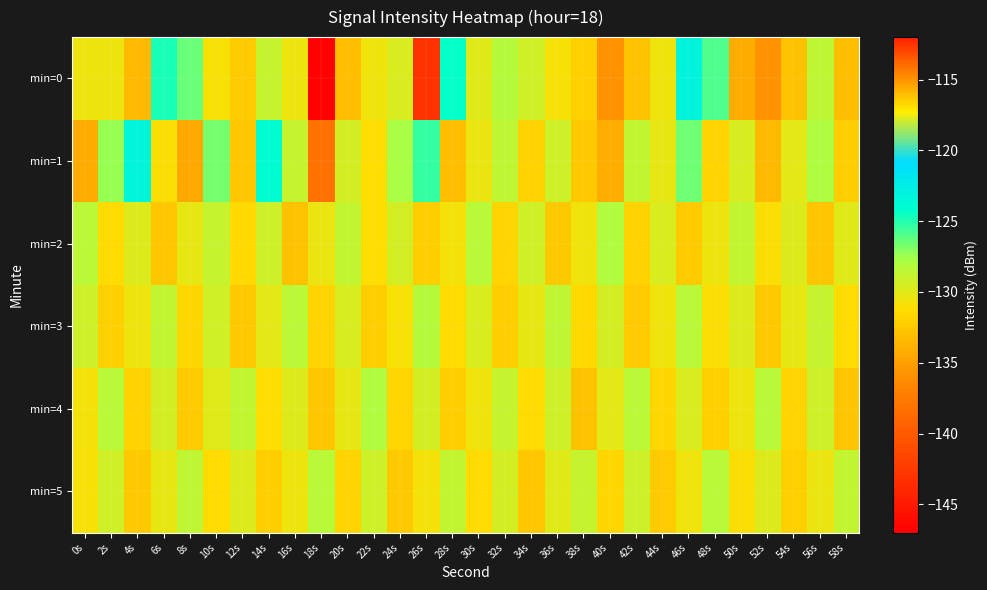

At which category is the sum across all series the highest?

26s